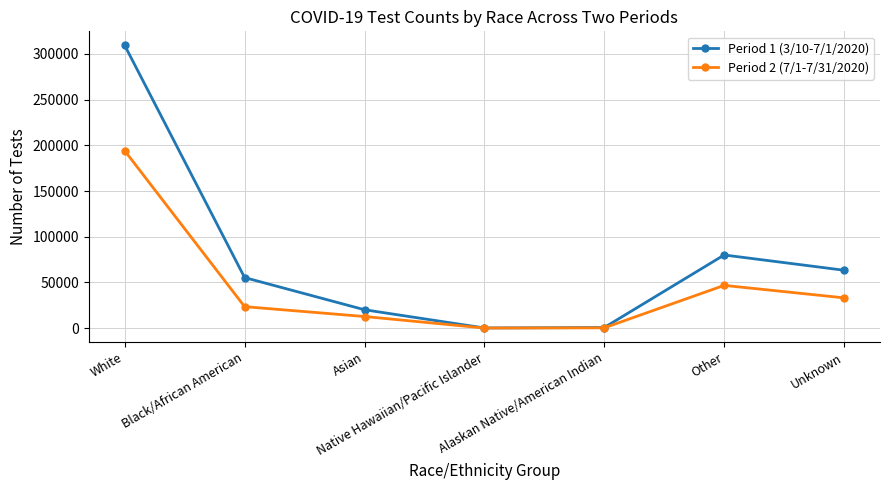

Is it true that Period 1 (3/10-7/1/2020) equals 309261 at White?

True